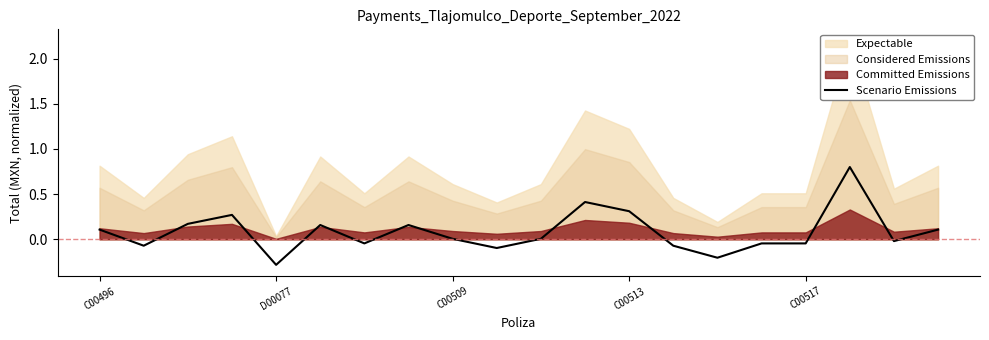

What is the highest value of the Scenario Emissions series?

0.8